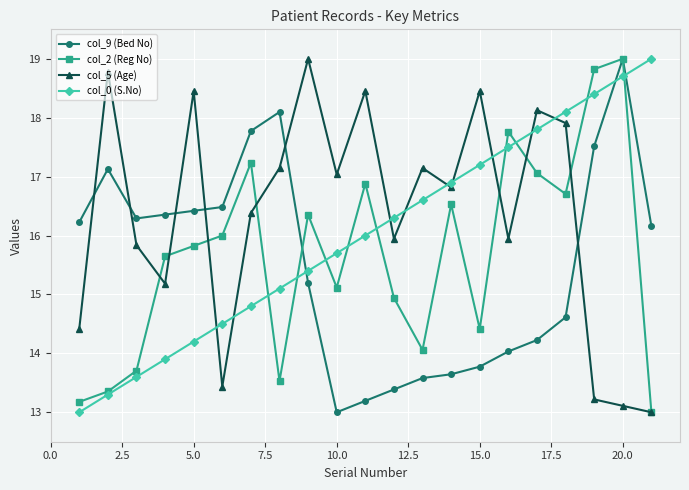

How many series are shown in this chart?

4